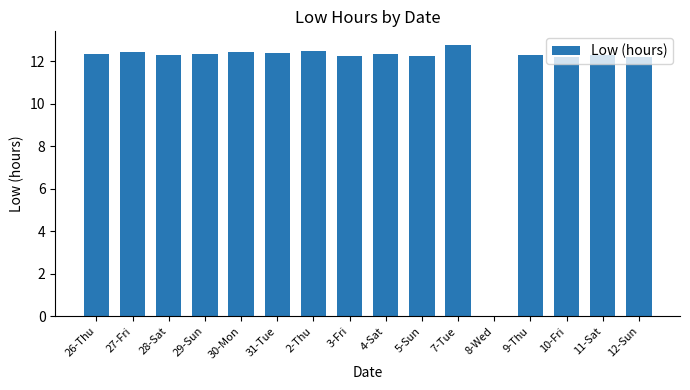

What is the maximum value shown in the chart?

12.8